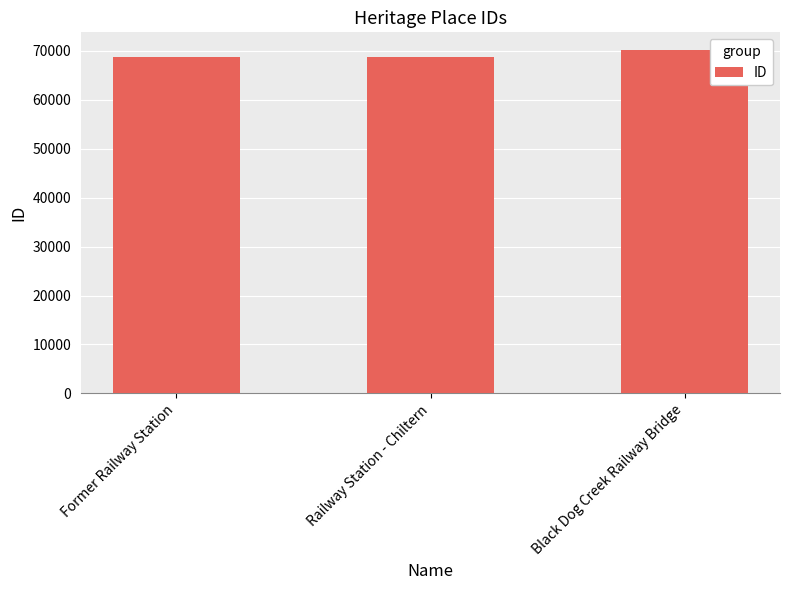

The value at Former Railway Station is 105190. True or false?

False